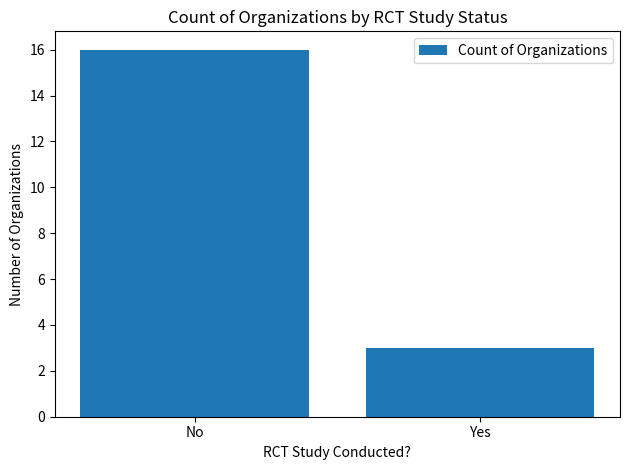

True or false: the data shows 16 at No.

True